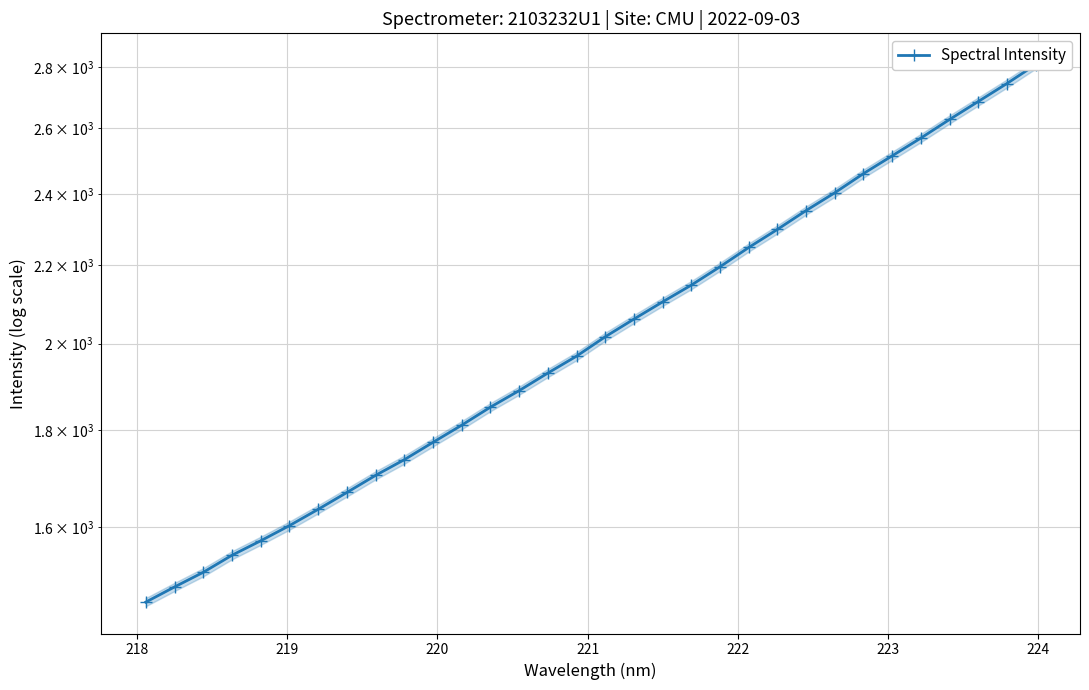

How many lines are shown in the chart?

1